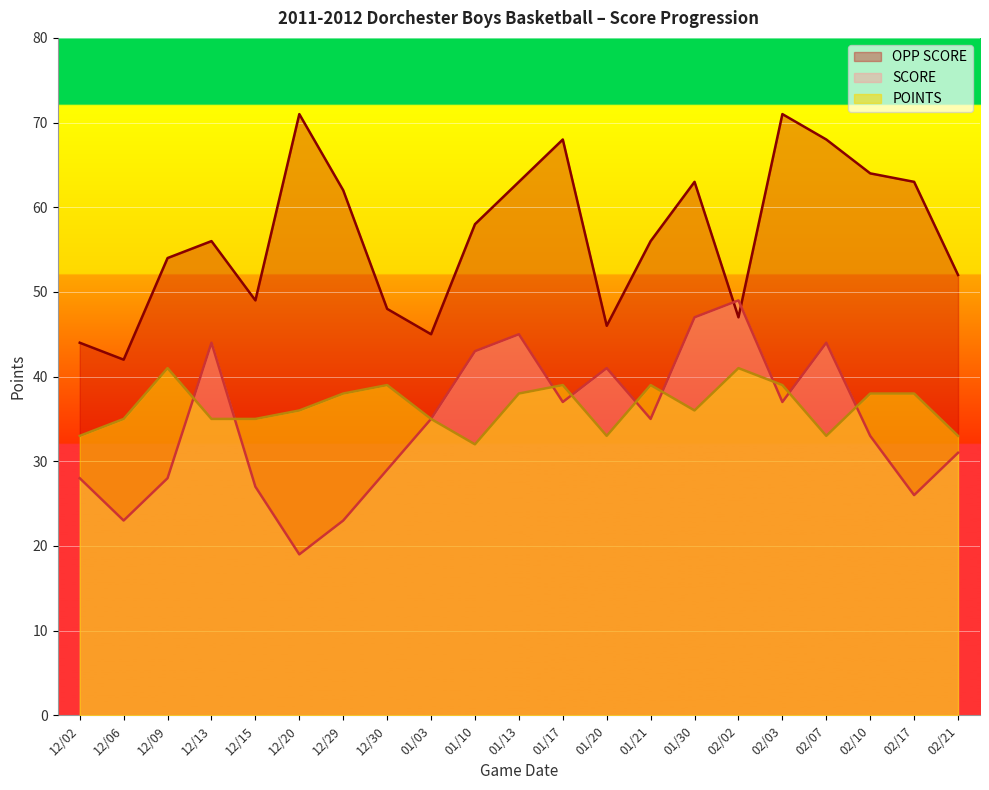

At which category is the sum across all series the highest?

02/03